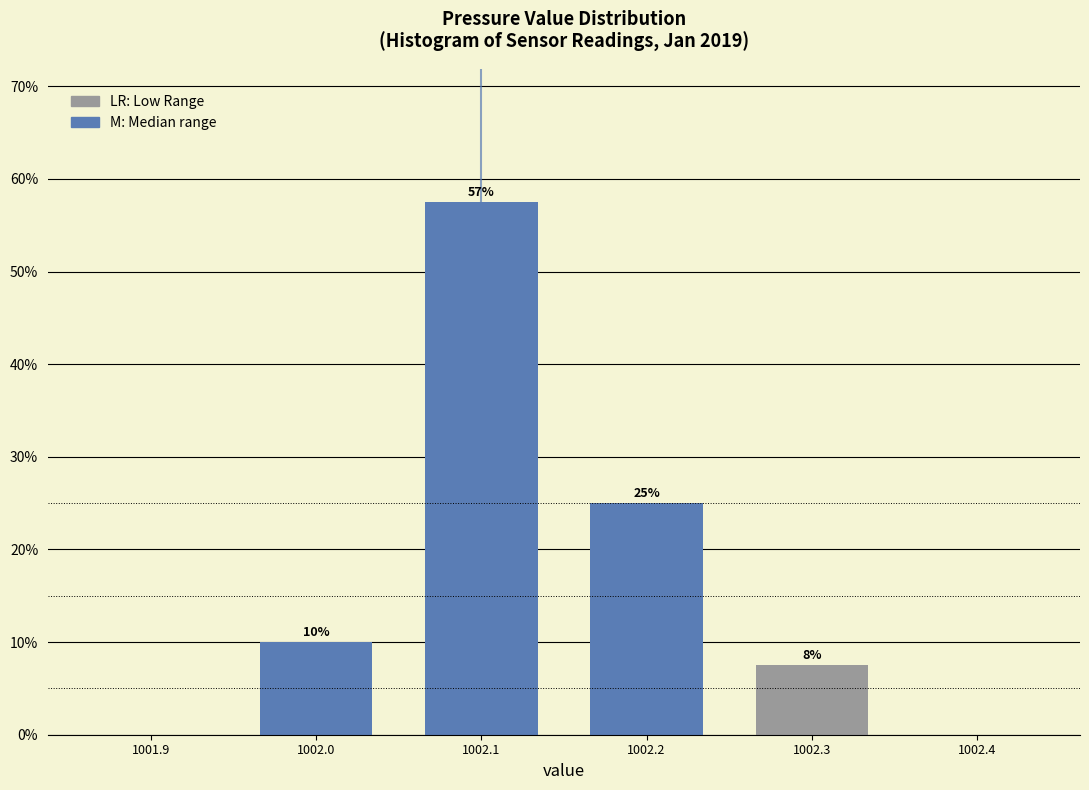

Which range on the x-axis has the tallest bar?

1002.05 to 1002.15